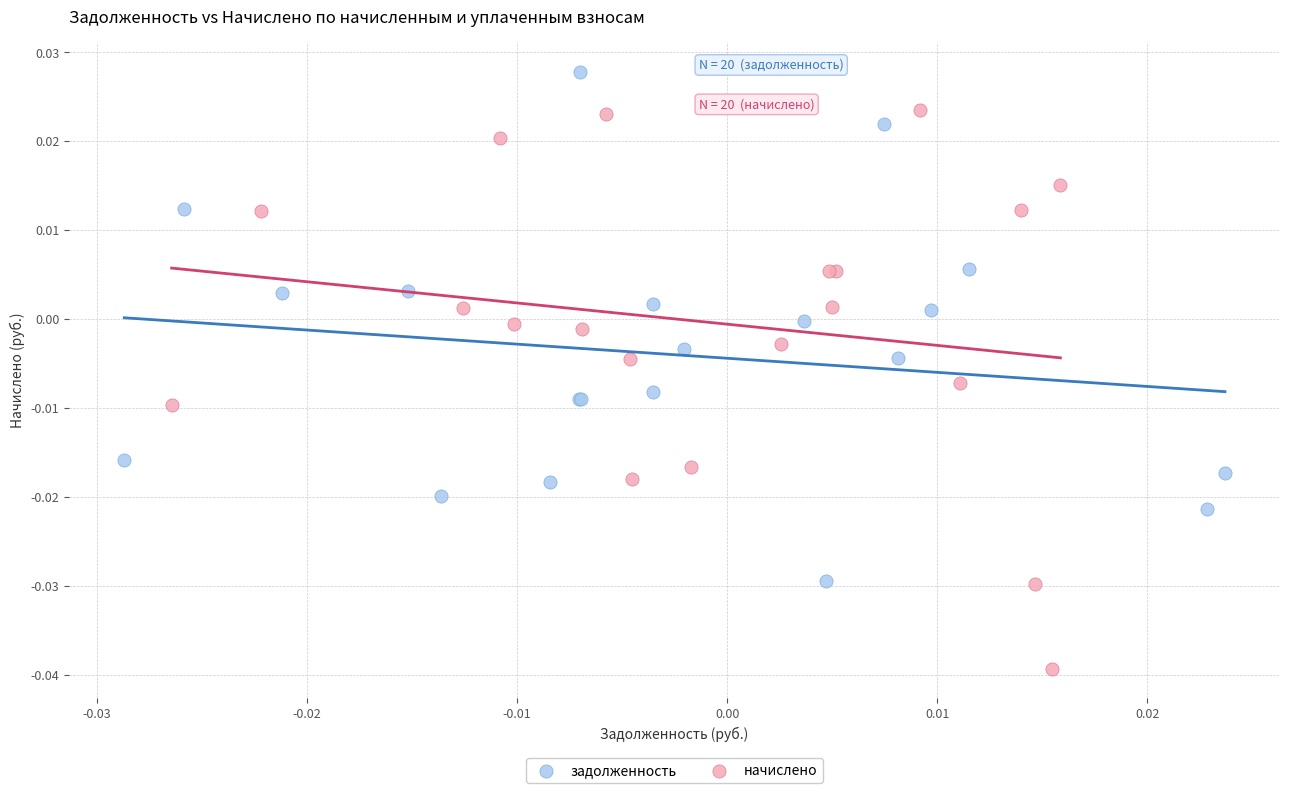

Which series has the widest spread of Y values?

начислено